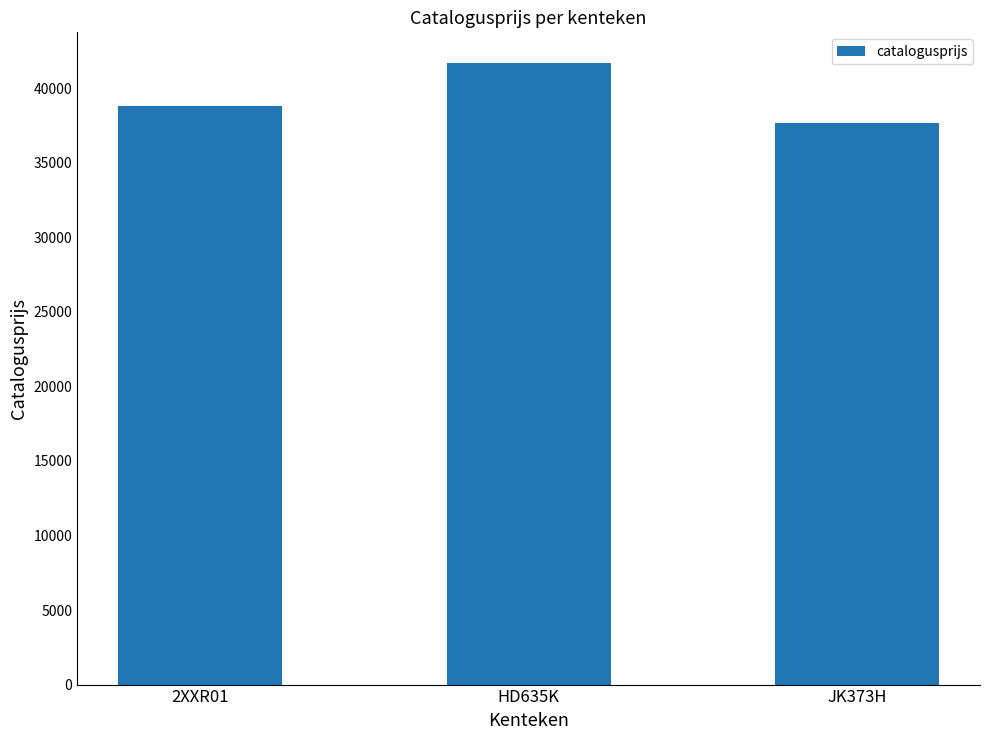

What position from the right is 2XXR01?

3